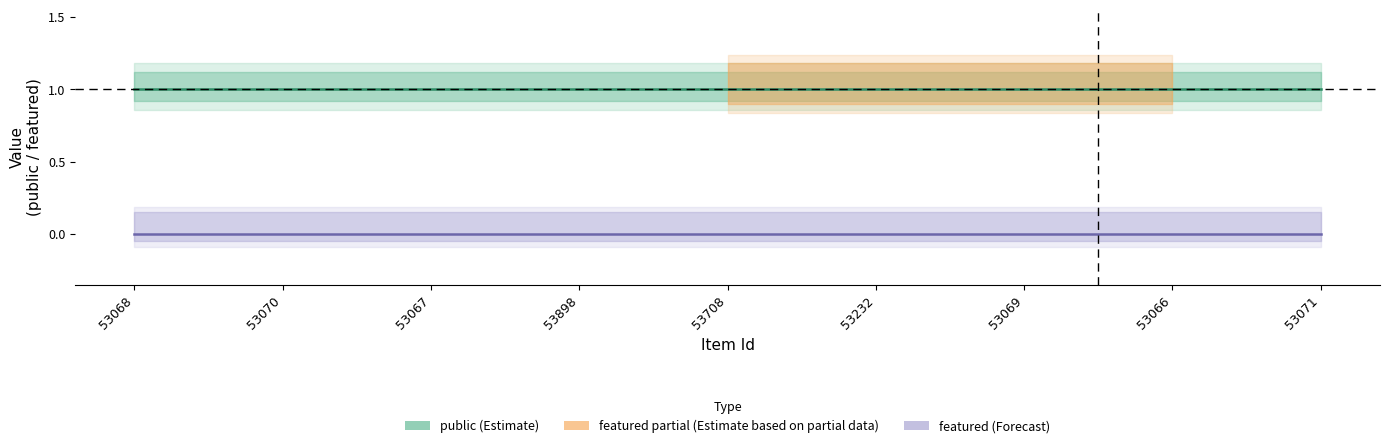

Count the number of data series in this chart.

2